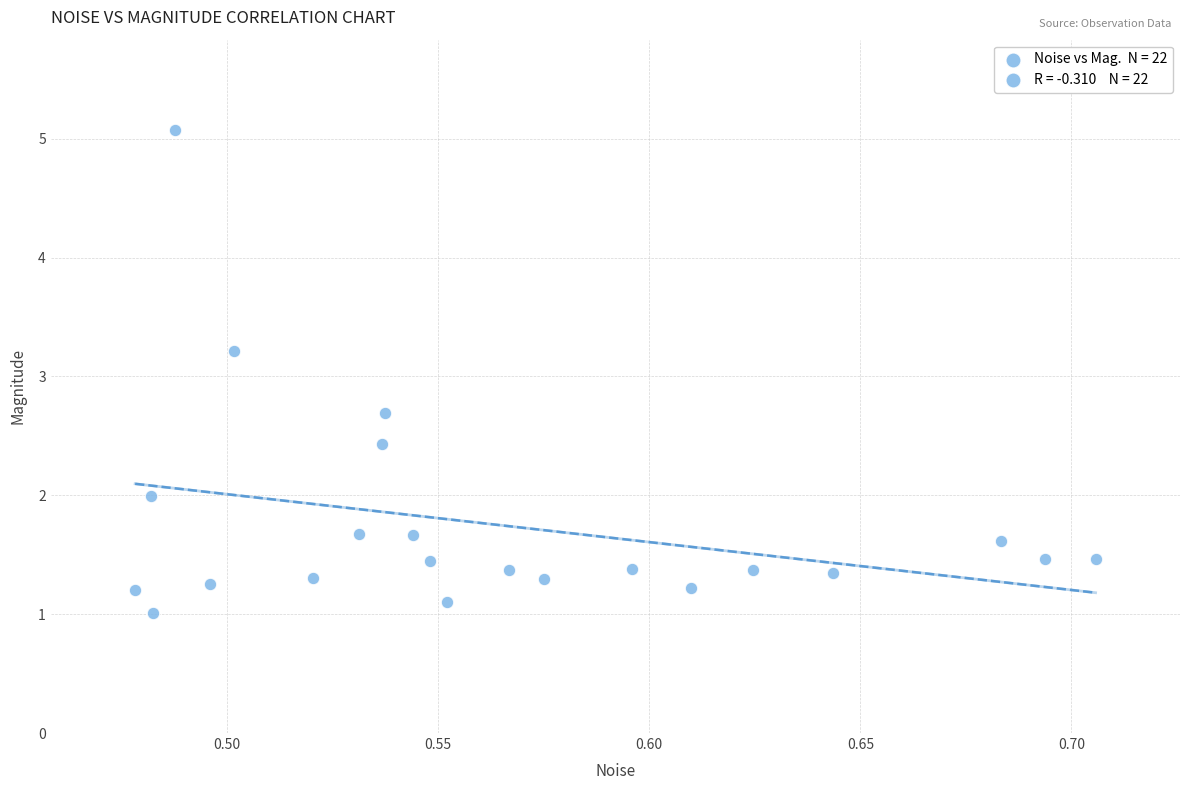

What Y value in the scatter plot is closest to 3?

3.2